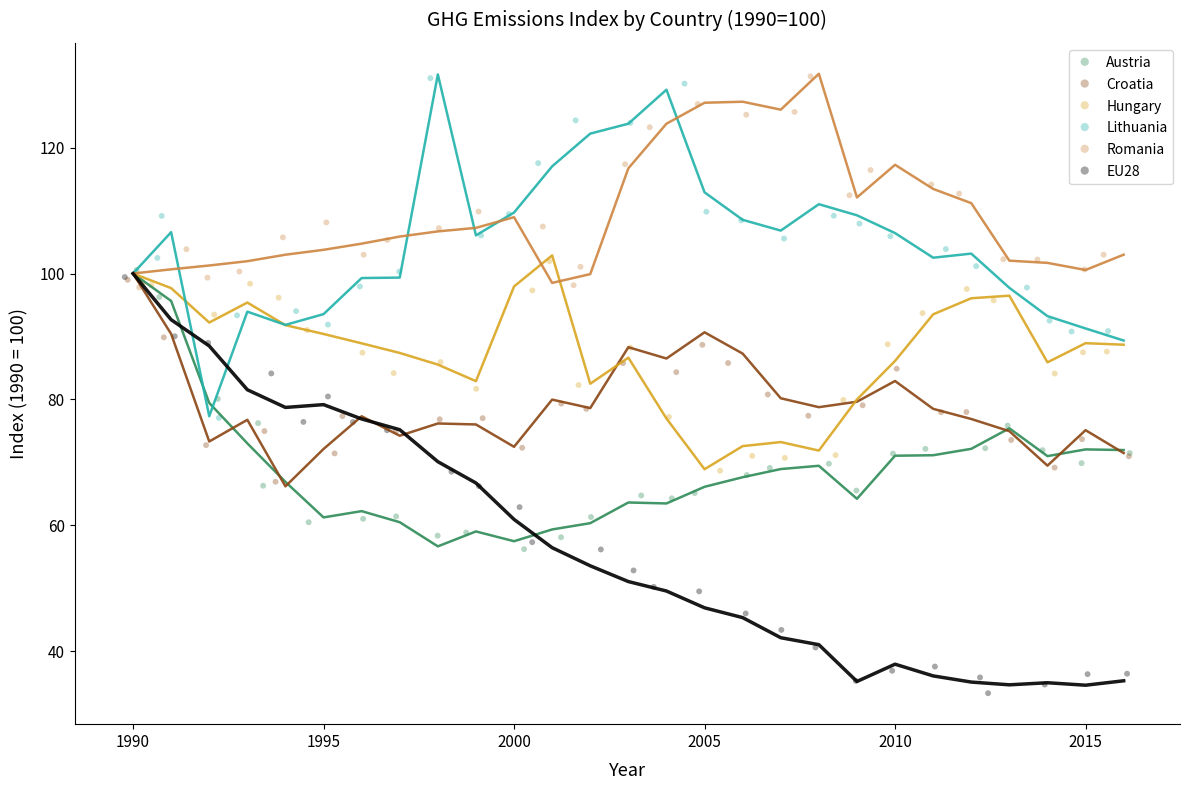

Which series contains the lowest Y value?

EU28